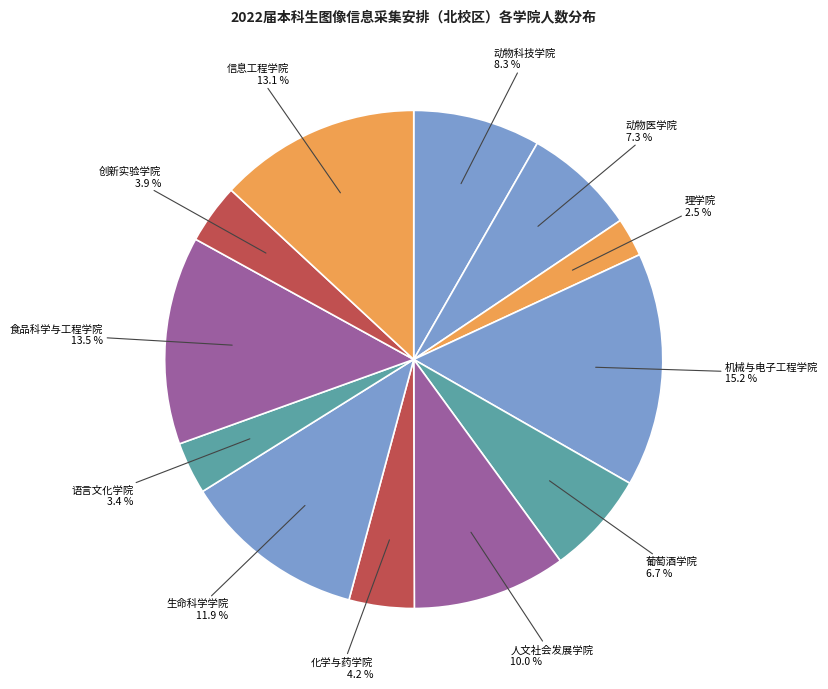

Is the sum of 生命科学学院 and 信息工程学院 greater than half?

No